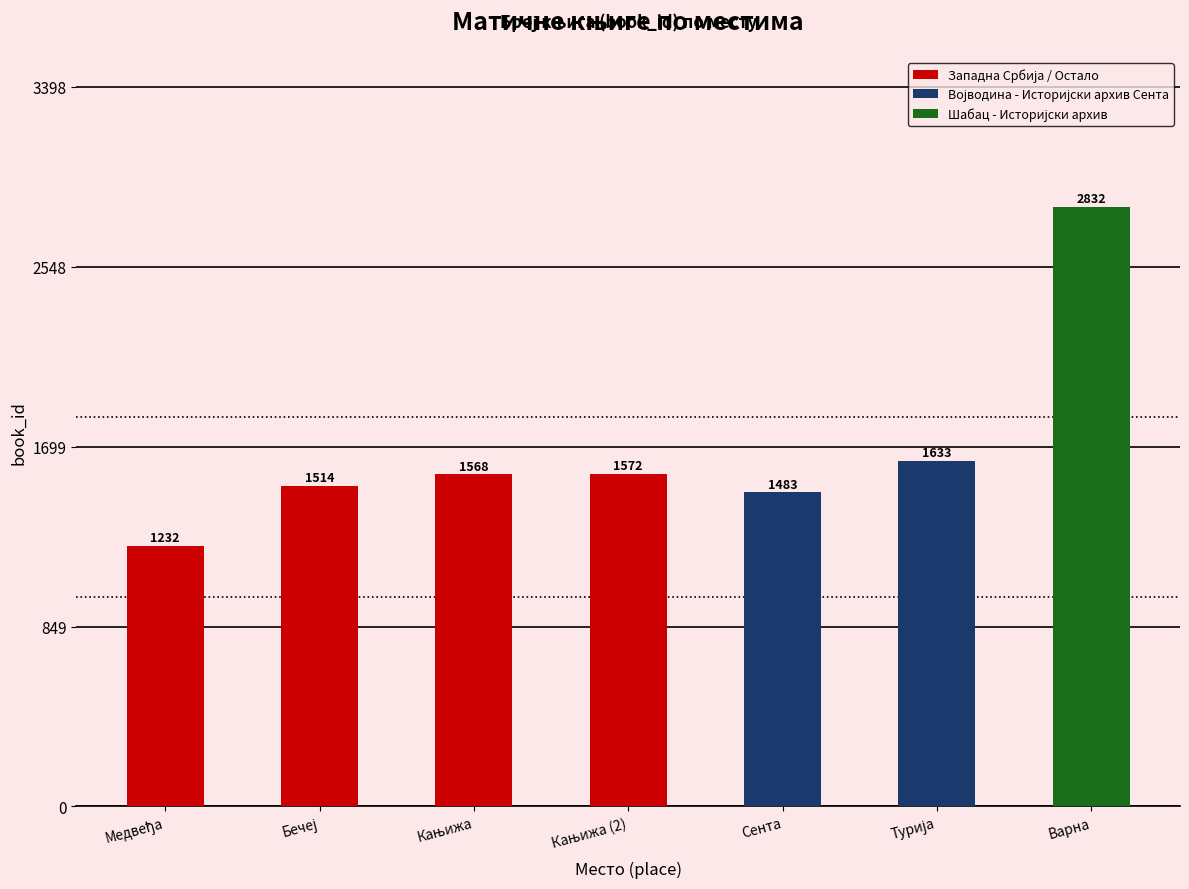

What is the value of the 3rd bar from the left?

1568